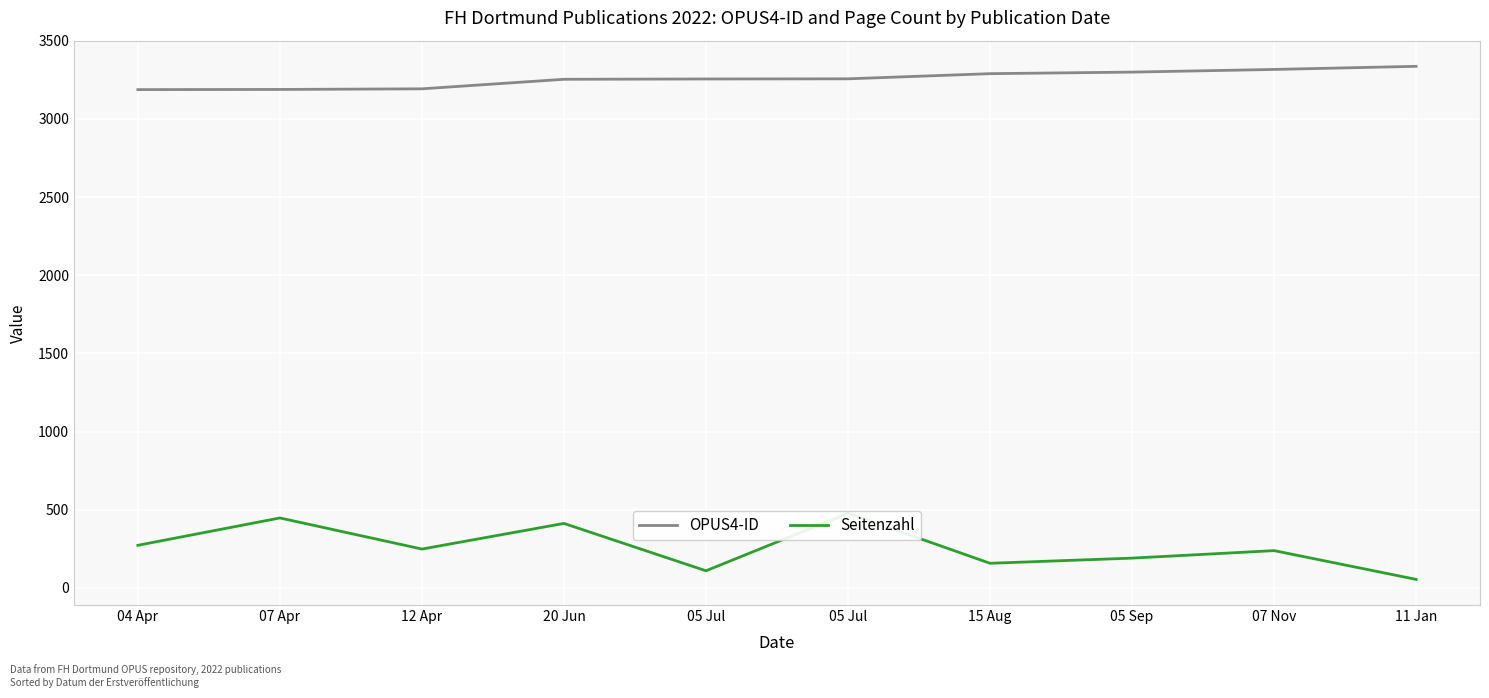

Which series has the largest total across all categories?

OPUS4-ID